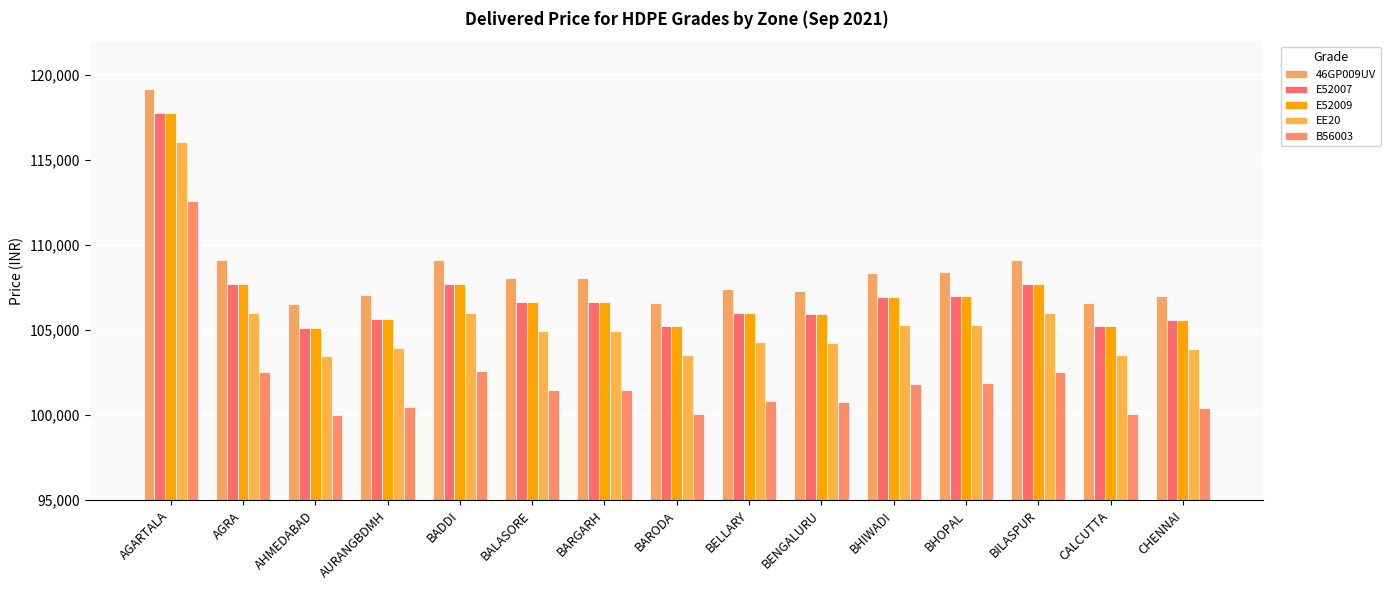

What is the spread (max minus min) of values at CALCUTTA?

6550